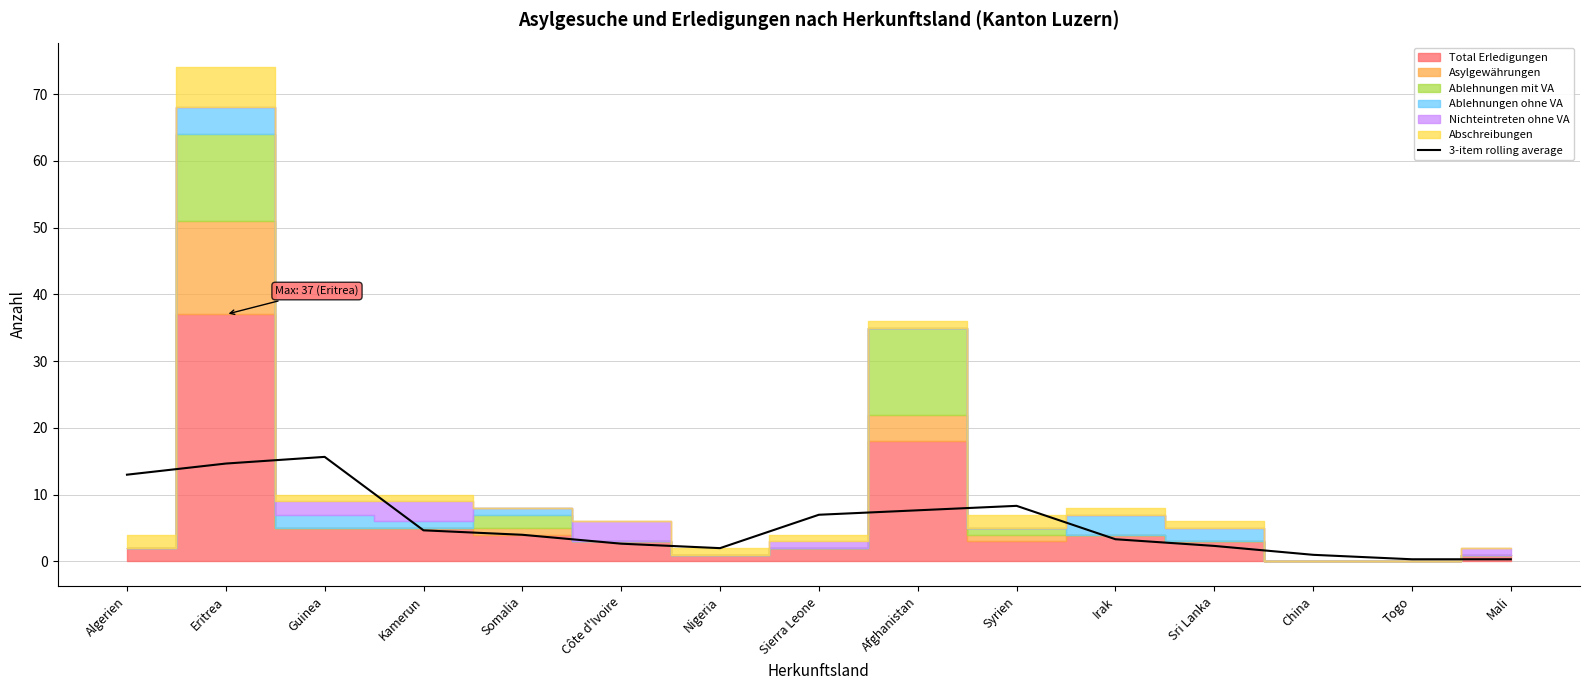

The value of 3-item rolling average at Sierra Leone is 4.1. True or false?

False